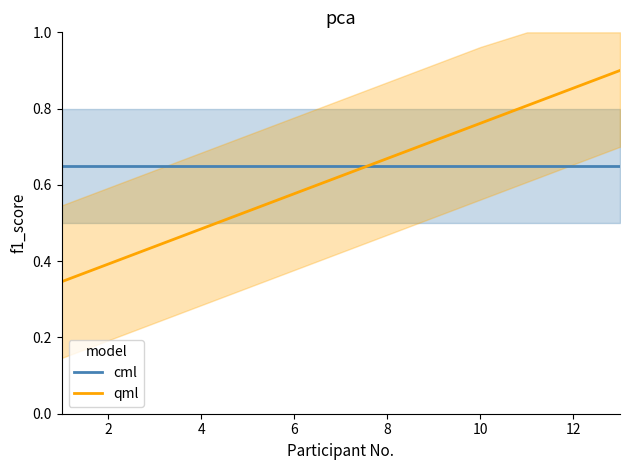

After their last crossing, which series has the higher values: cml or qml?

qml